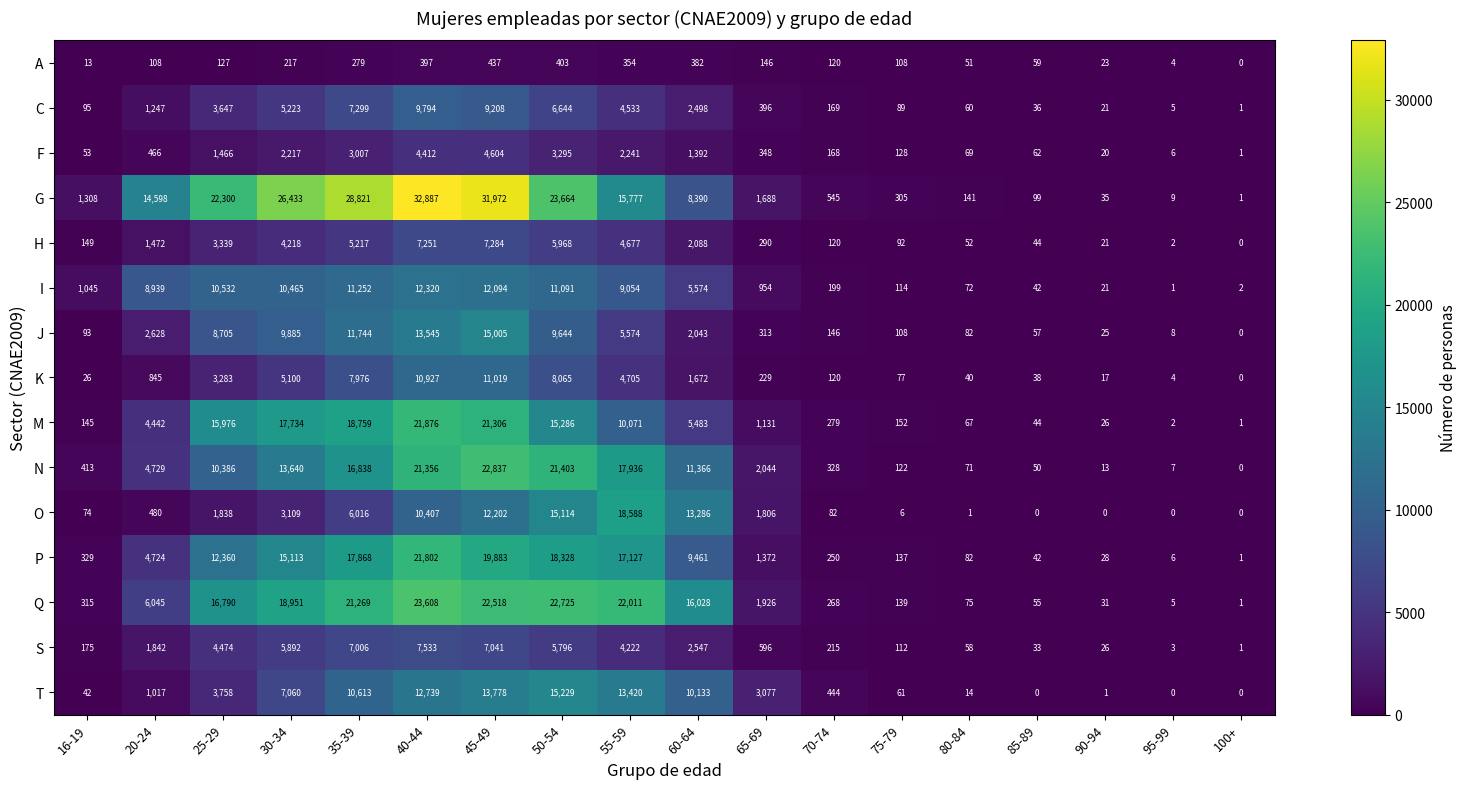

At which label does S reach its peak?

40-44